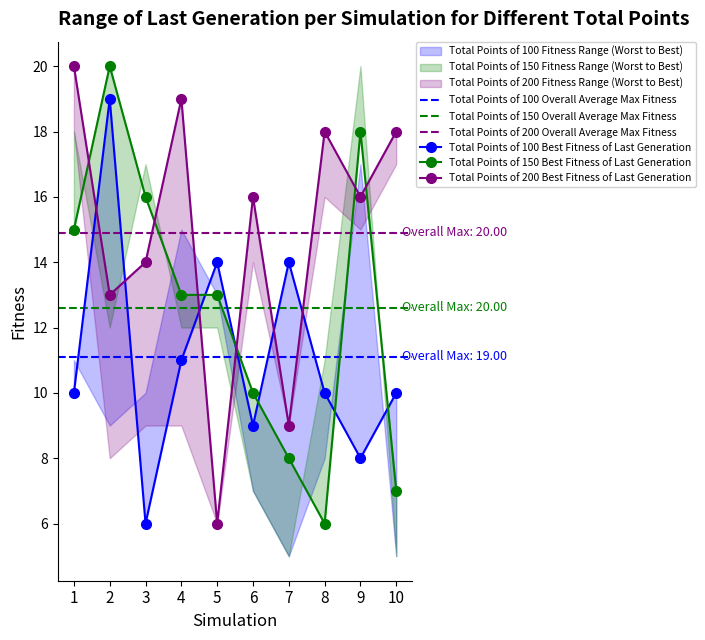

How many interior local peaks does the N_2 series have?

3